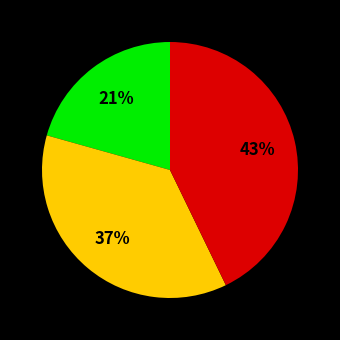

To the nearest percent, what is the average slice percentage?

33%